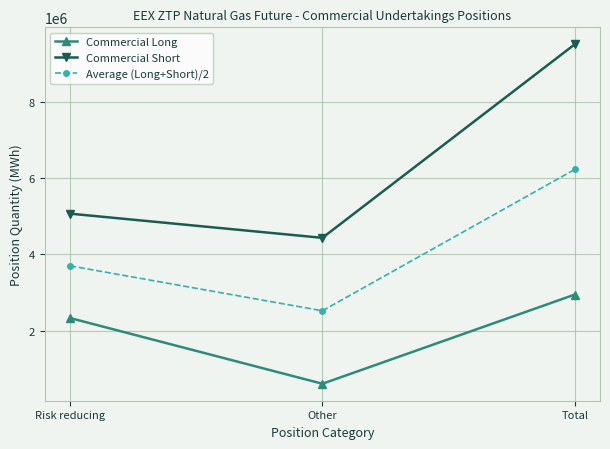

Which series has the largest total across all categories?

Commercial Short